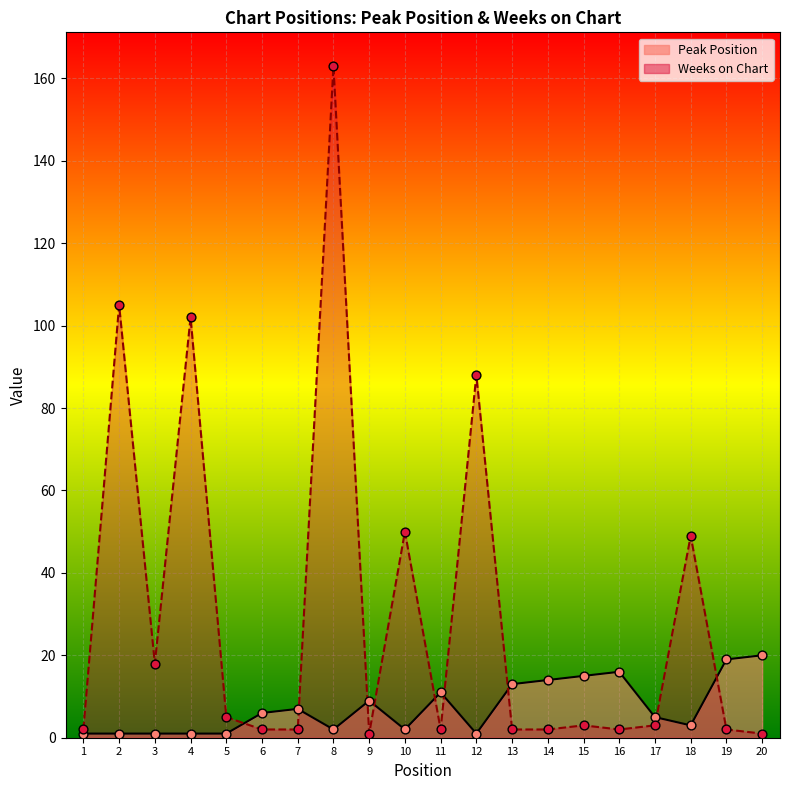

Approximately how many times larger is the value at 14 compared to 10?

7.0